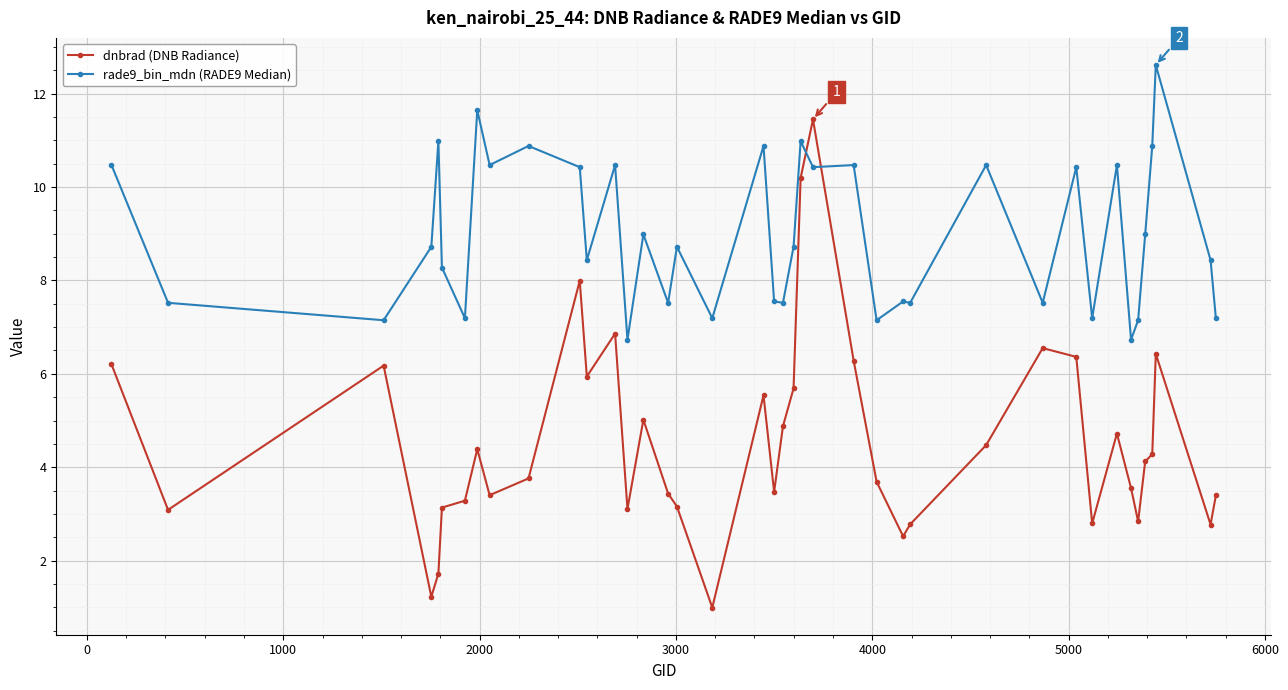

What is the sum of all rade9_bin_mdn (RADE9 Median) values?

358.6